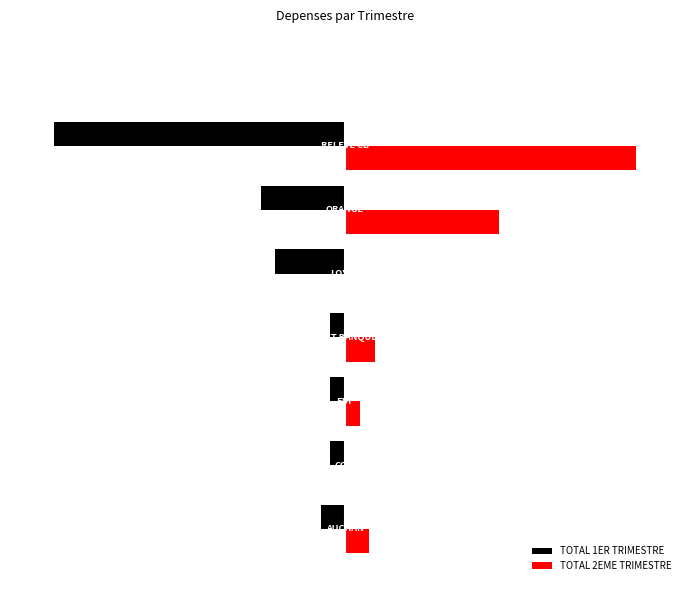

What is the maximum value for TOTAL 2EME TRIMESTRE?

1200.0